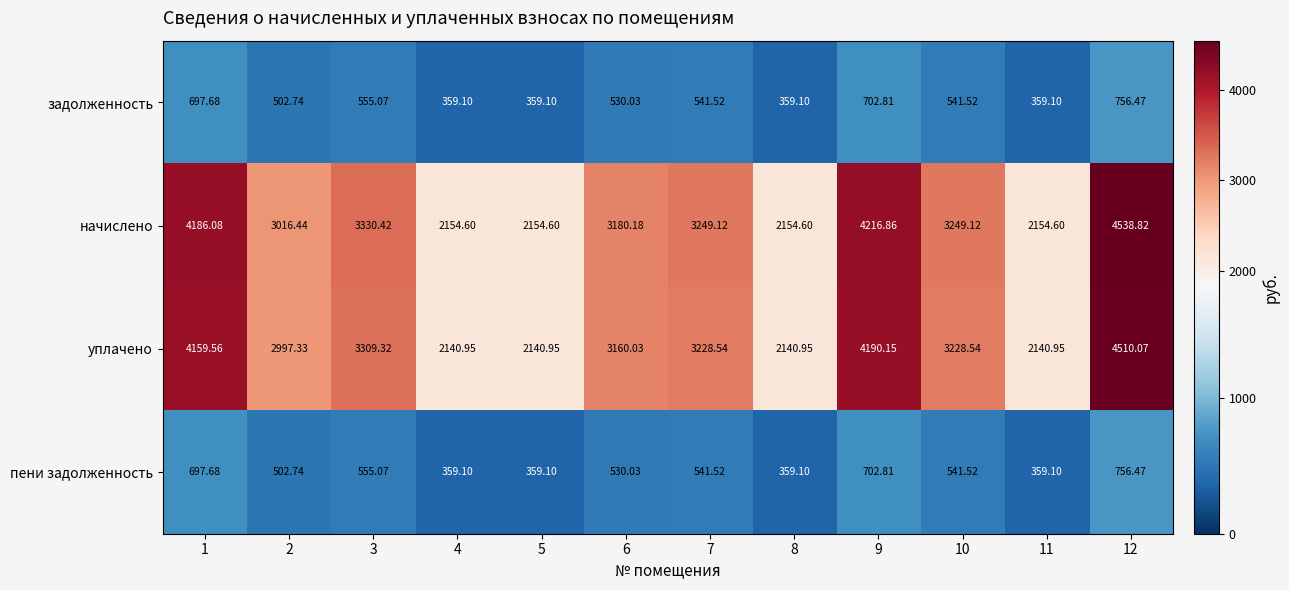

What is the minimum value shown in the chart?

359.1